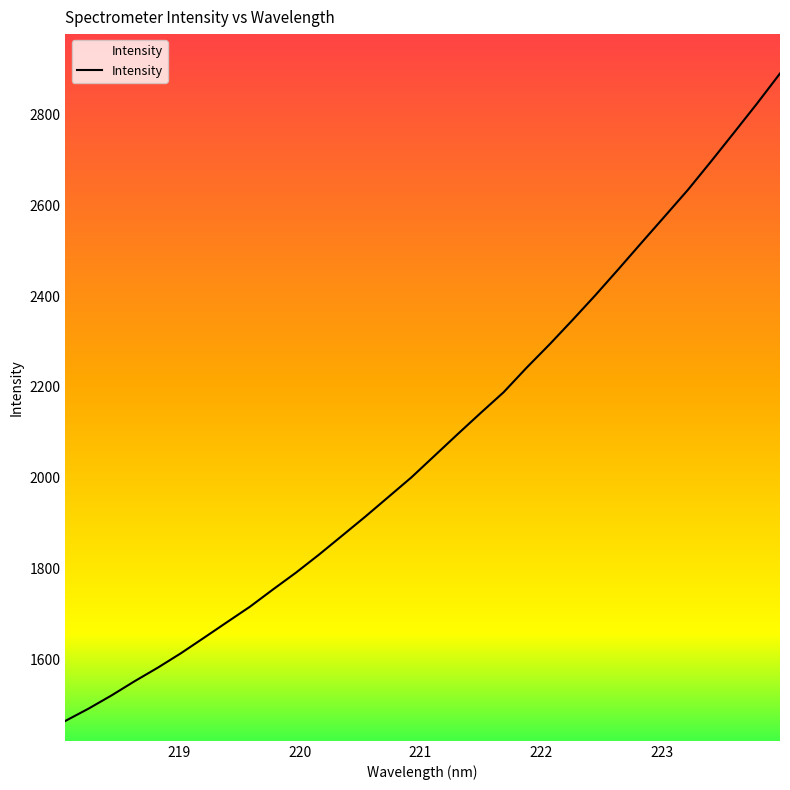

Does the chart have visible grid lines?

No